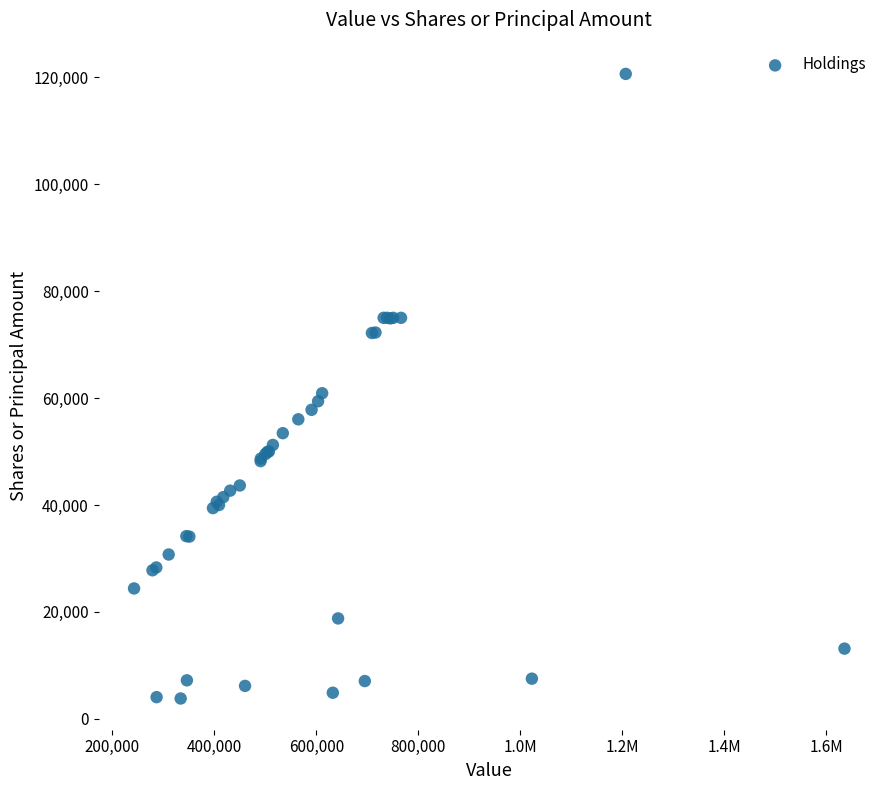

What Y value in the scatter plot is closest to 62215?

60900